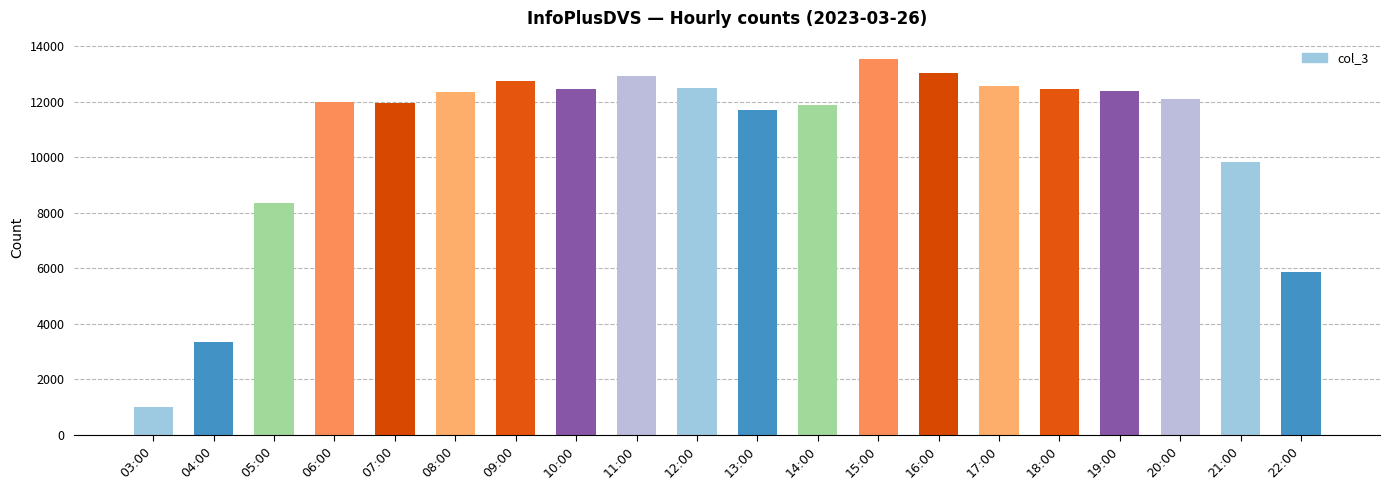

What is the sum of the values at 04:00 and 03:00?

4352